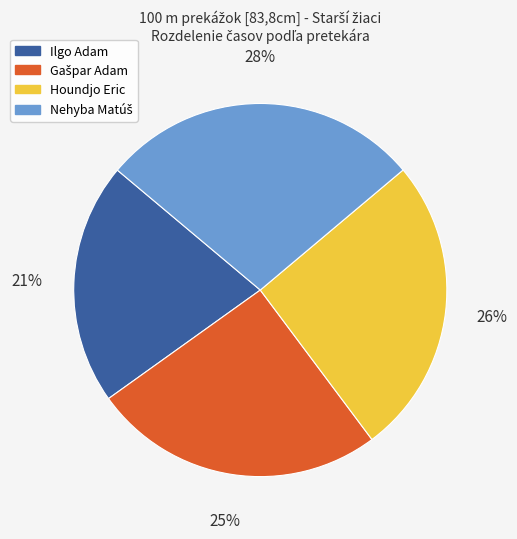

Is there any slice that represents more than half of the pie?

No